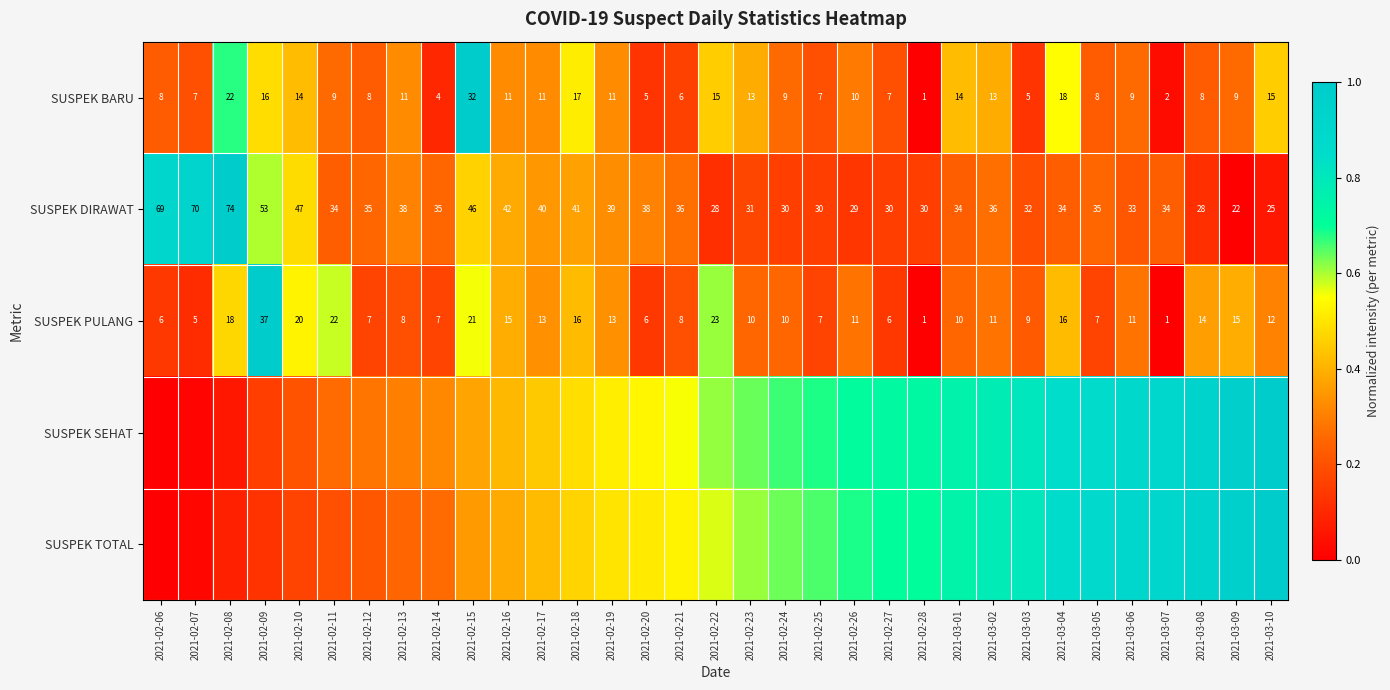

Is the value of SUSPEK PULANG at 2021-02-25 greater than the value of SUSPEK DIRAWAT at 2021-02-07?

No